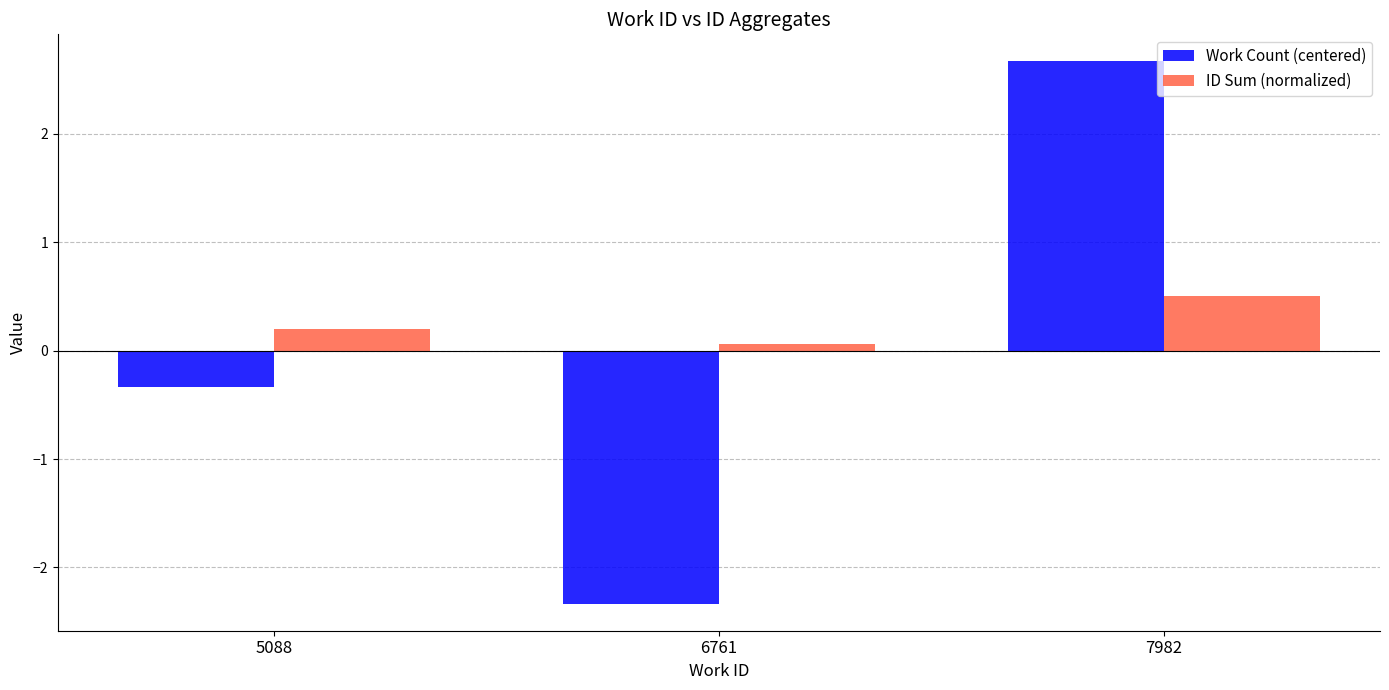

Reading left to right, extract all data points from this chart.

Work Count (centered): 5088=-0.3	6761=-2.3	7982=2.7
ID Sum (normalized): 5088=0.2	6761=0.1	7982=0.5